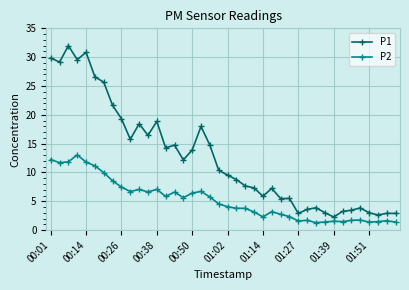

Is this an area chart (filled region under the line)?

No